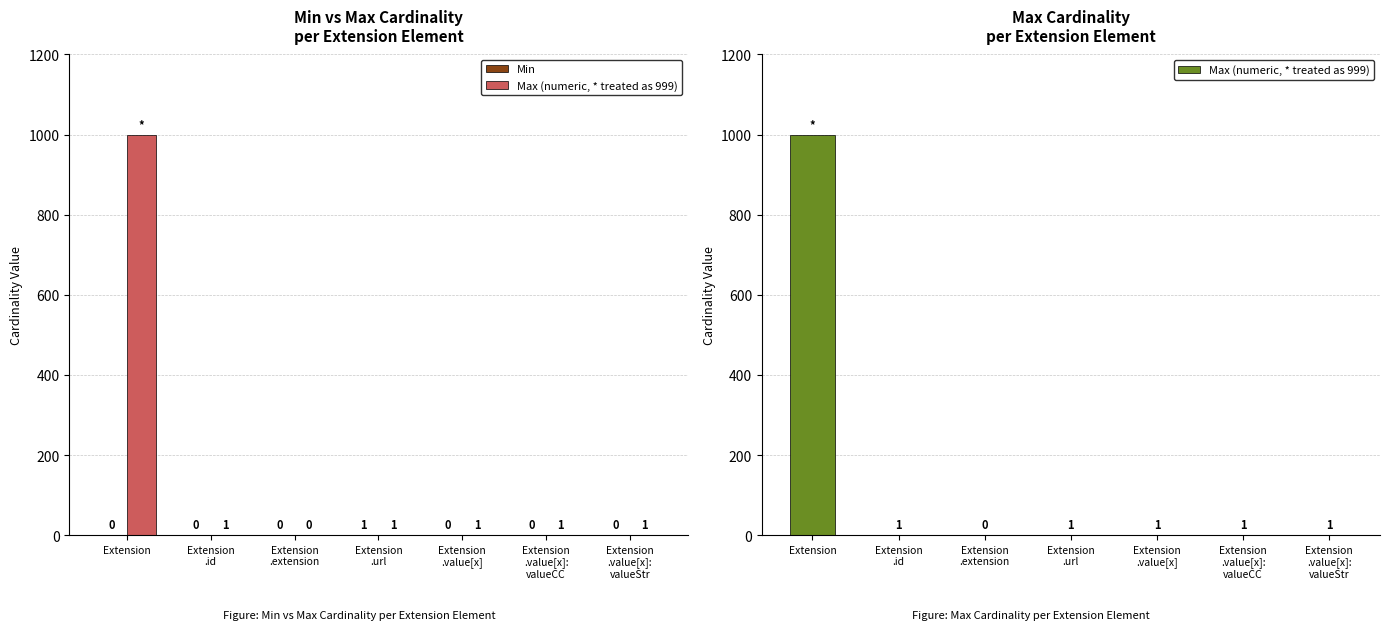

What is the difference between the Max (numeric, * treated as 999) values at Extension and Extension
.value[x]?

998